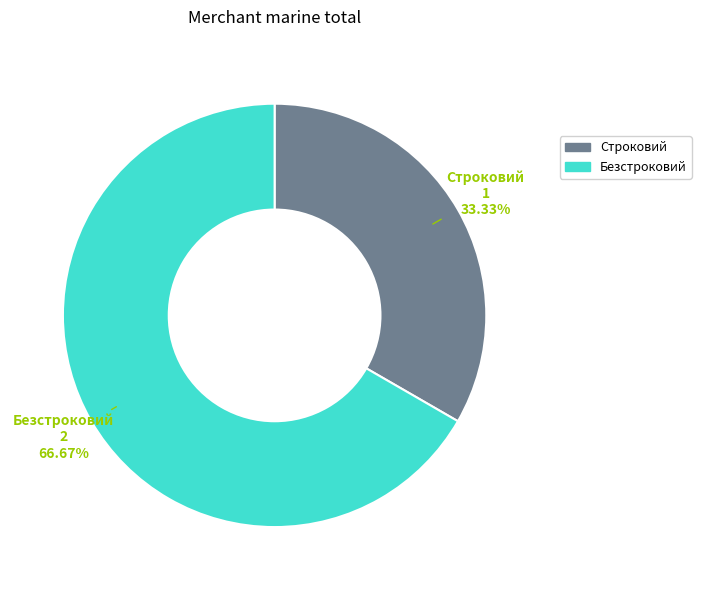

True or false: Строковий accounts for 33% of the total.

True